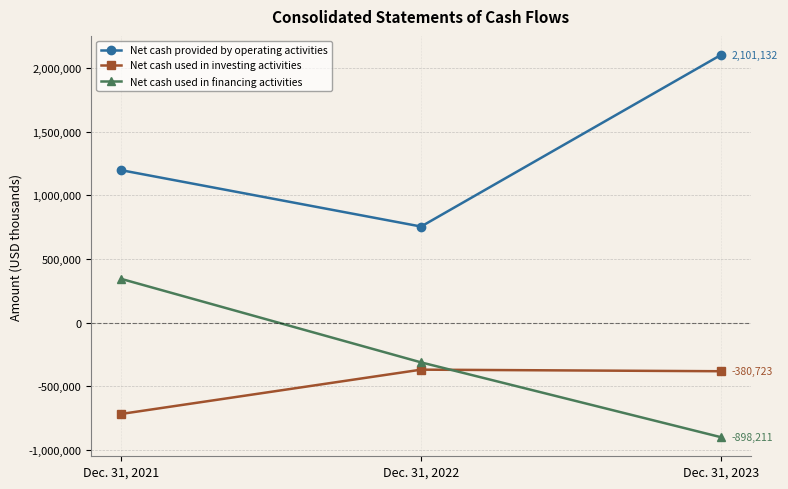

What are all the series names shown in the legend?

Net cash provided by operating activities, Net cash used in investing activities, Net cash used in financing activities